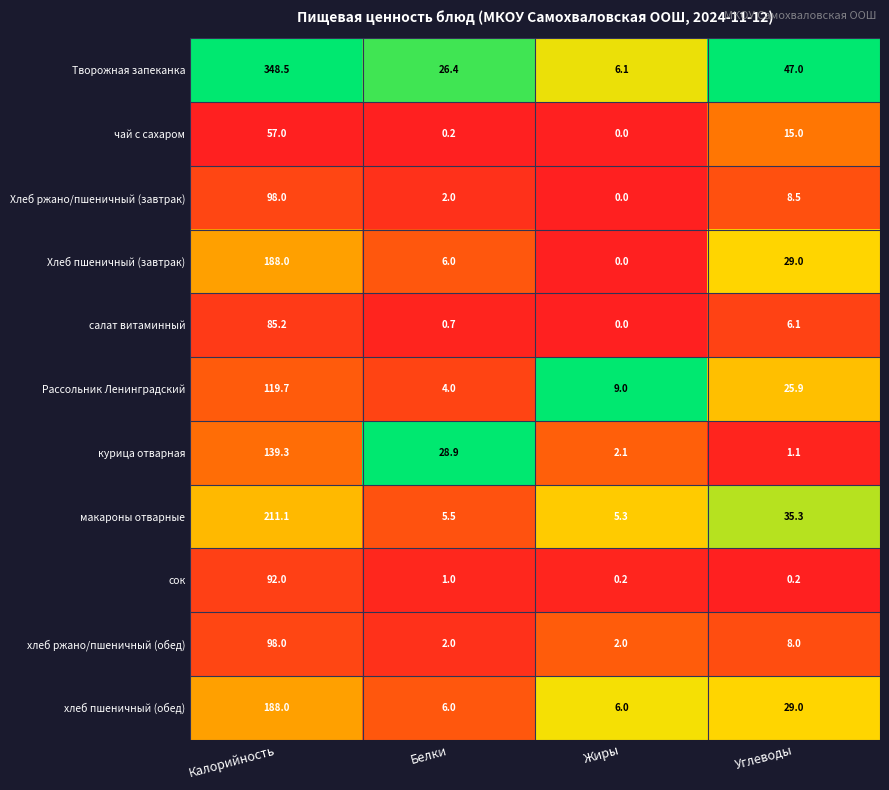

What is the difference between the макароны отварные values at Белки and Калорийность?

205.6